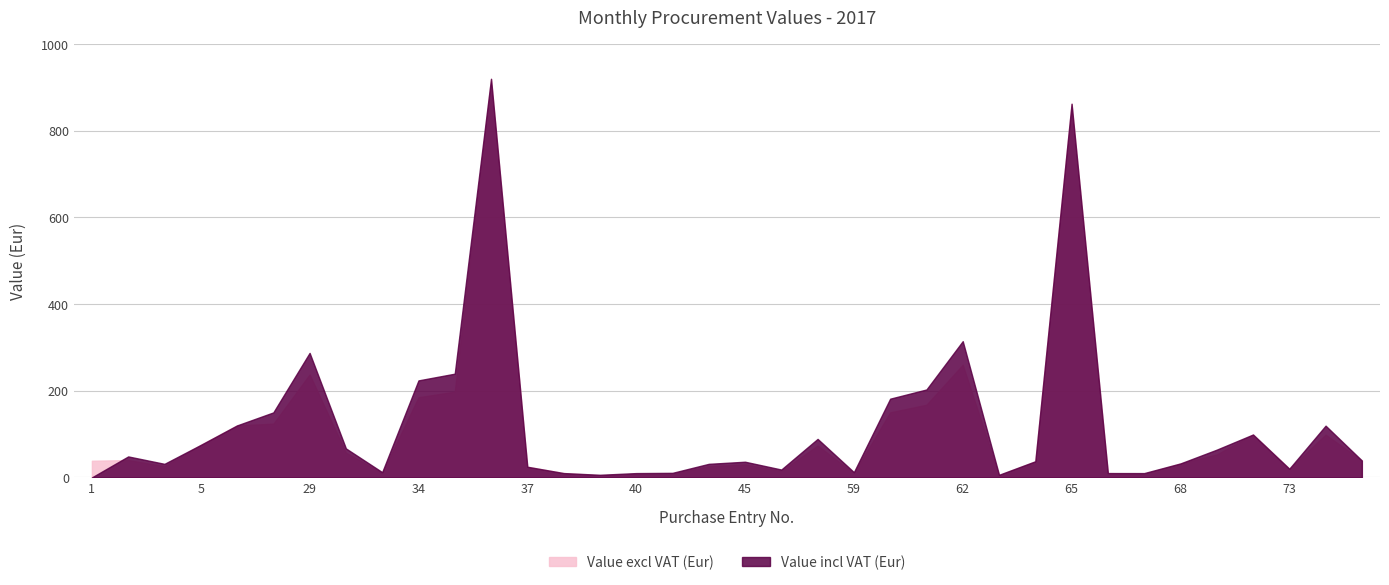

What is the difference between the second highest and second lowest values in the Value excl VAT (Eur) series?

857.5